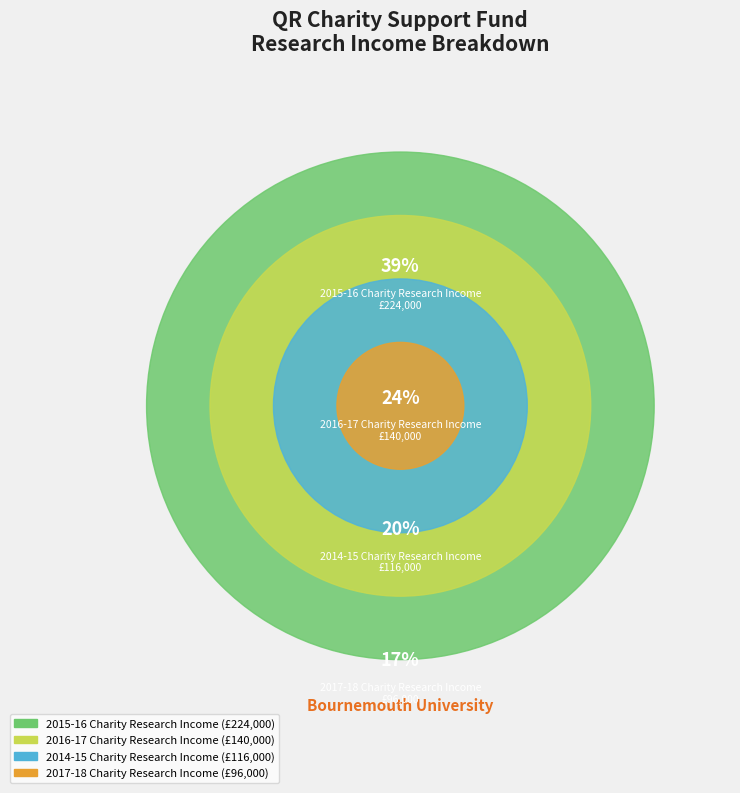

To the nearest percent, what is the difference between the 2015-16 Charity Research Income and 2014-15 Charity Research Income slice percentages?

19%